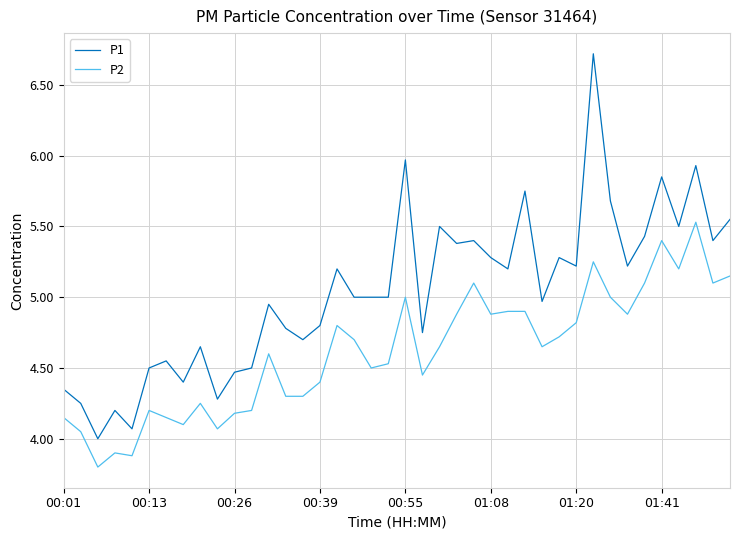

True or false: P1 and P2 cross at least once.

False